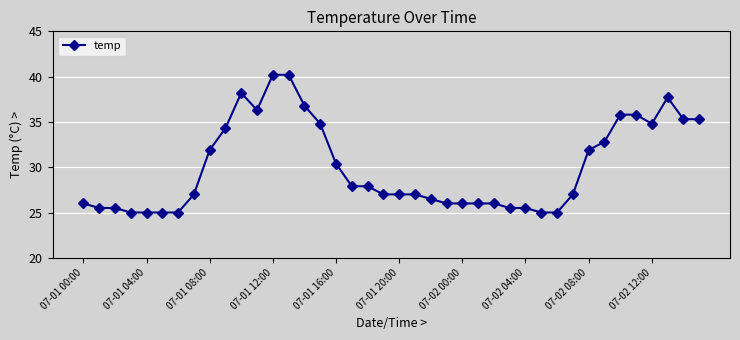

How many data points does each series have?

40